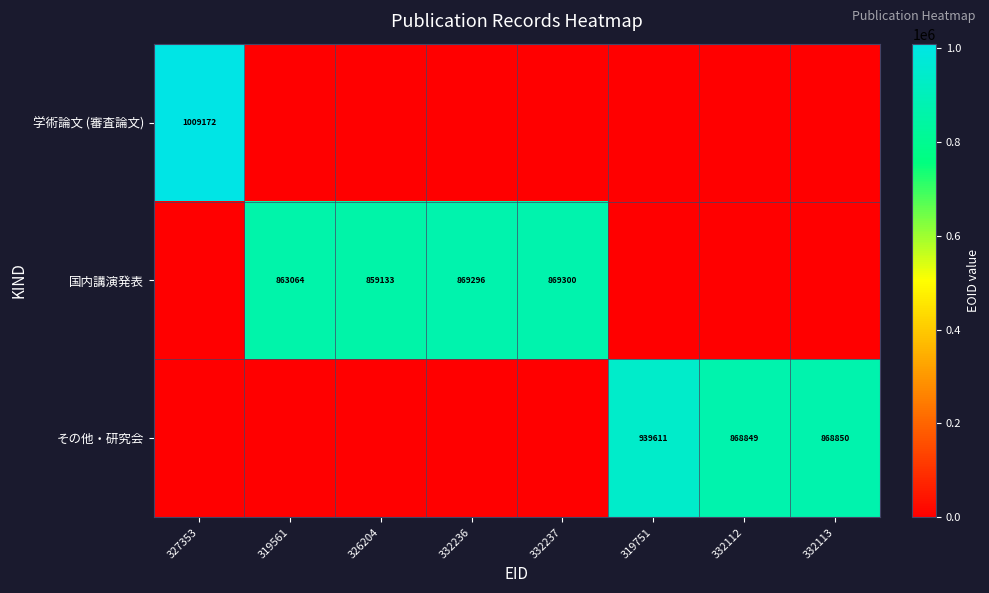

True or false: 国内講演発表 has a value of 869300 at 332237.

True